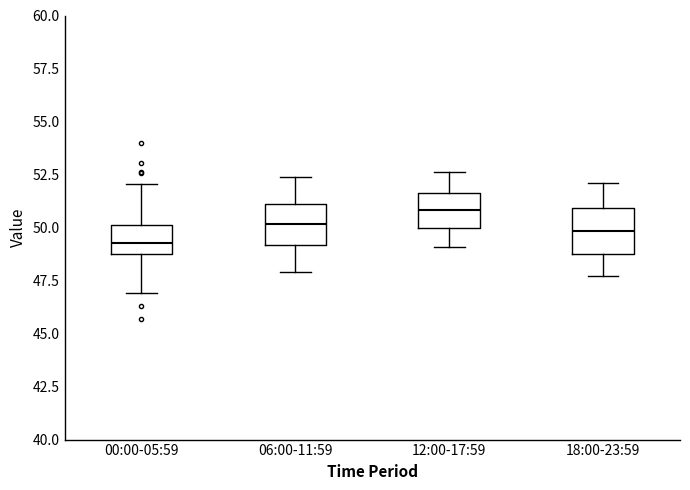

Where does the upper whisker of the box for 06:00-11:59 end on the y-axis? The values are not printed on the chart, so give them approximately, as read against the axis.

52.5